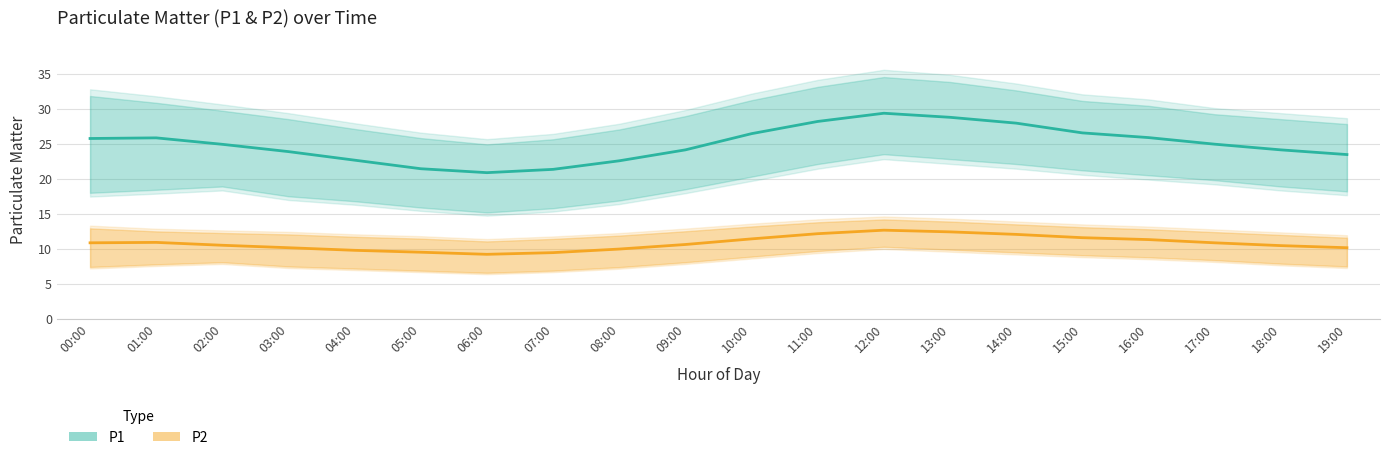

What is the average value of the P1_upper series?

29.6